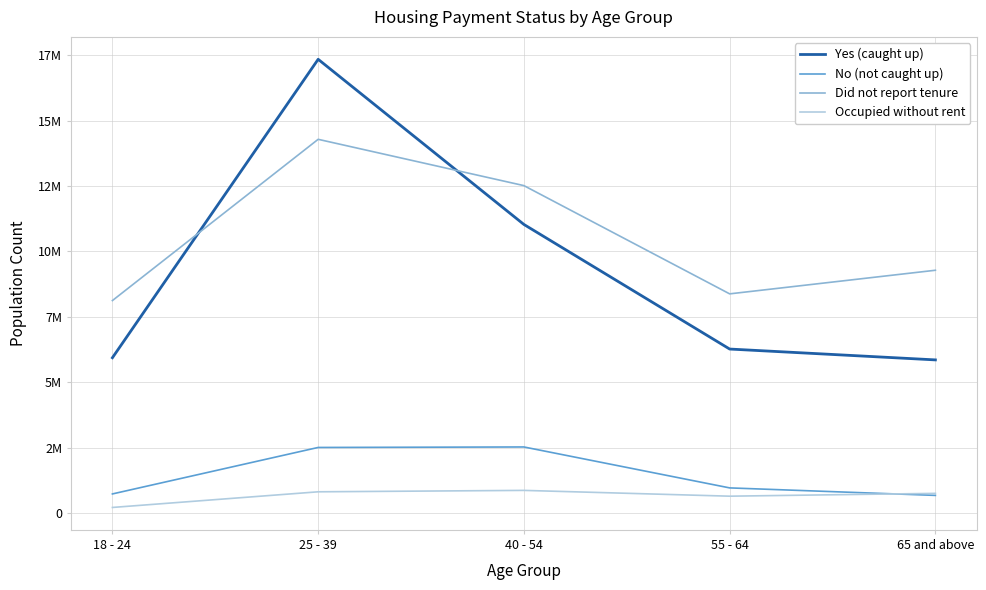

What are all the series names shown in the legend?

Yes (caught up), No (not caught up), Did not report tenure, Occupied without rent